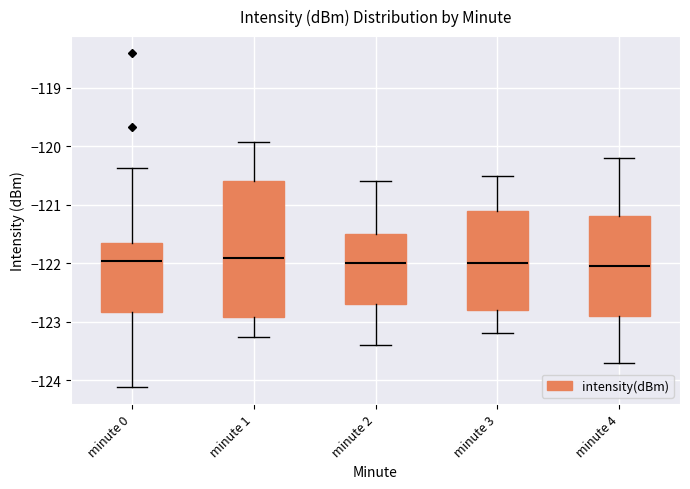

Comparing the boxes themselves (not the whiskers), which one is the tallest?

minute 1